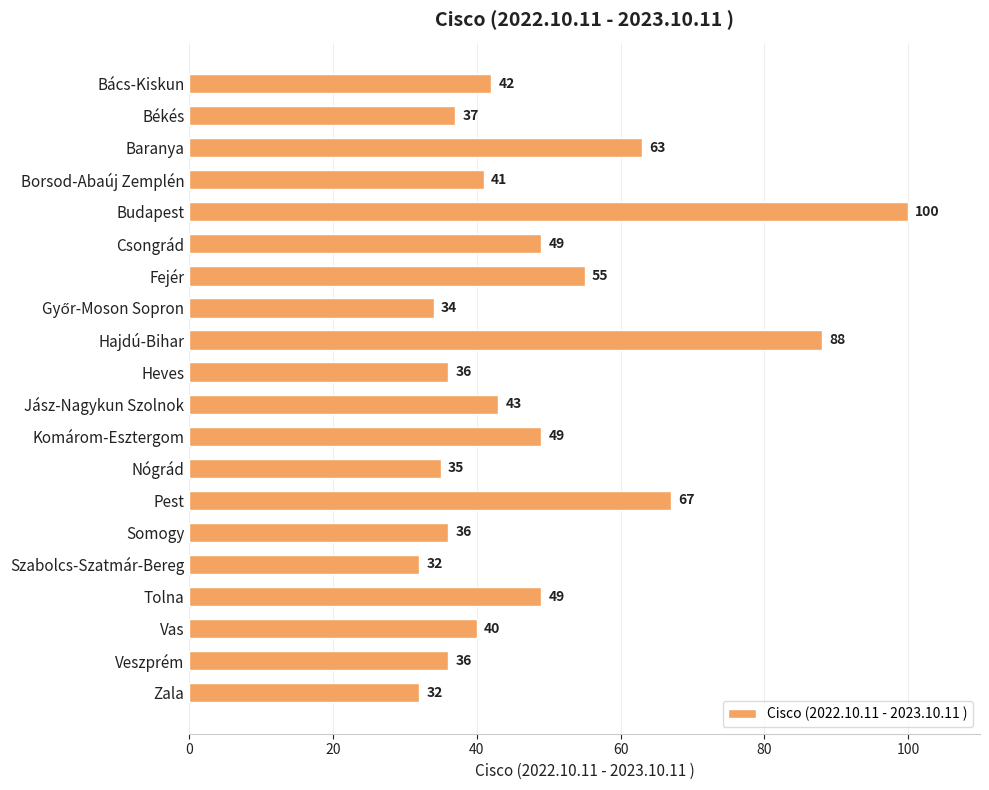

What is the label of the 17th bar from the bottom?

Borsod-Abaúj Zemplén